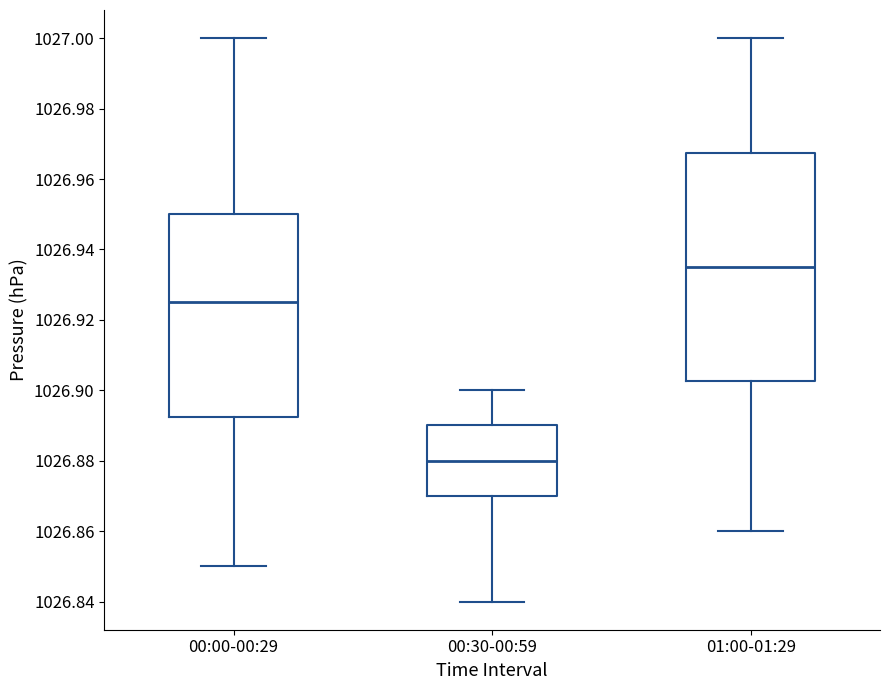

Which box has the lowest median line?

00:30-00:59